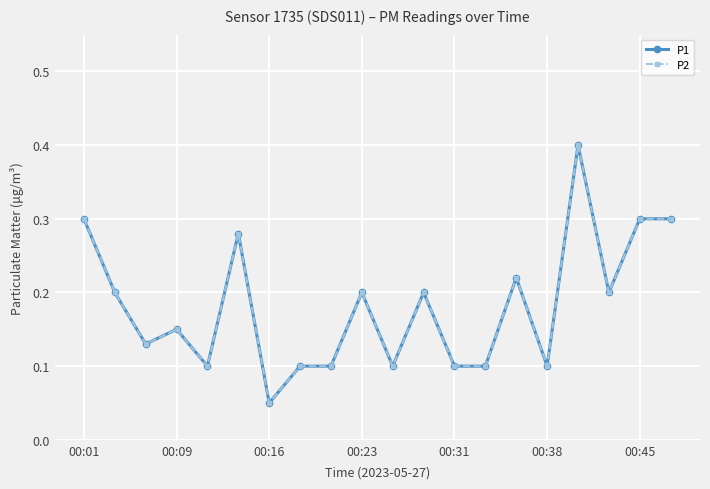

How many lines are shown in the chart?

2